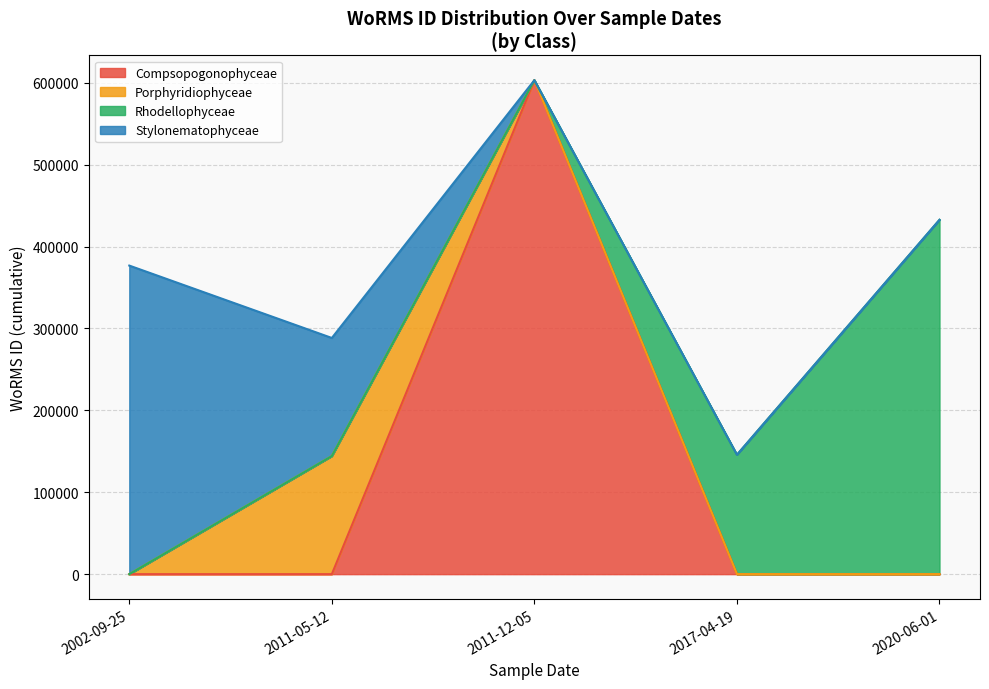

Is it true that the value at 2020-06-01 is 208203?

False